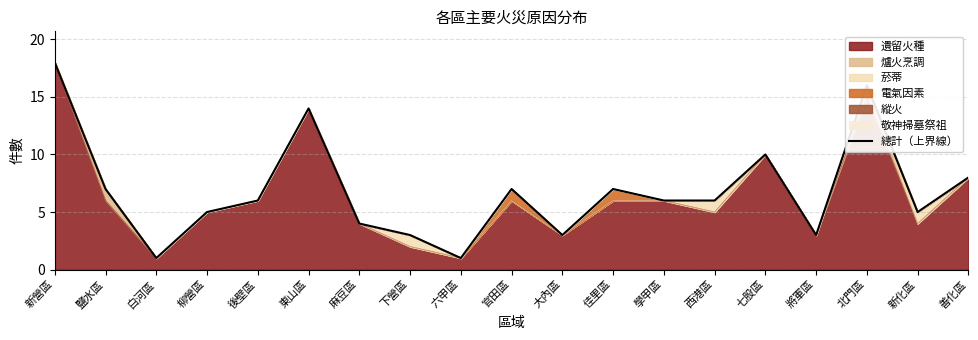

What is the label of the 7th point from the left?

麻豆區